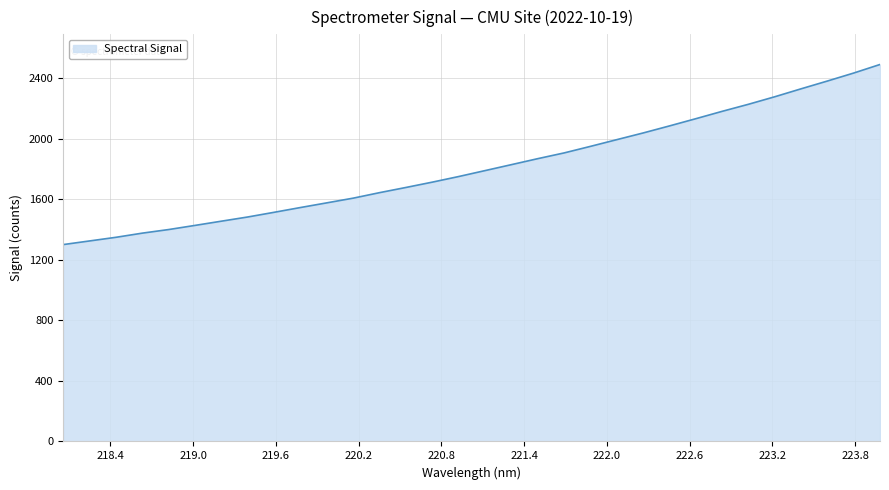

What is the minimum value shown in the chart?

1301.9